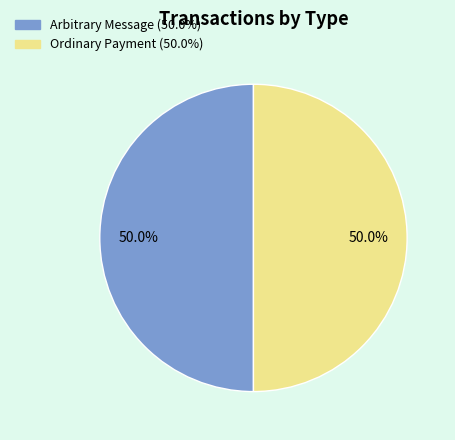

What is the ratio of the value at Arbitrary Message to the value at Ordinary Payment?

1.0